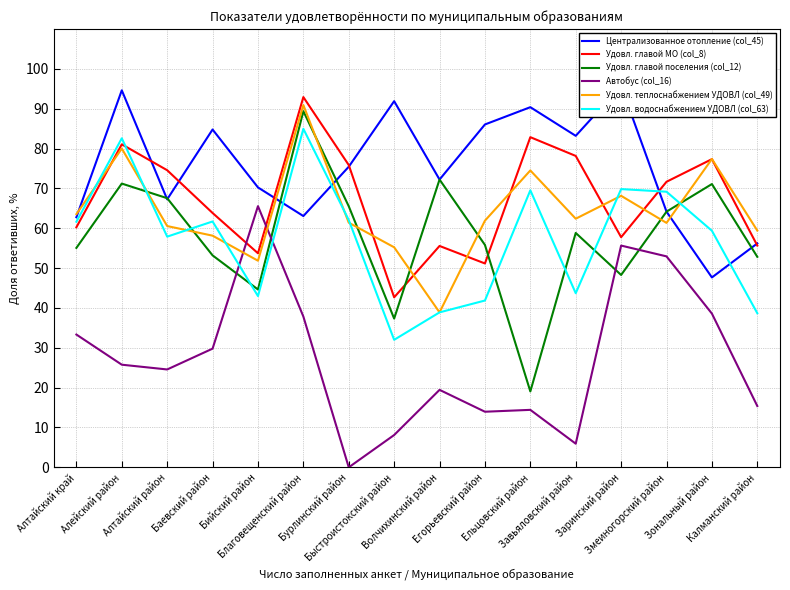

At Волчихинский район, list the series in order from largest to smallest.

Централизованное отопление (col_45), Удовл. главой поселения (col_12), Удовл. главой МО (col_8), Удовл. теплоснабжением УДОВЛ (col_49), Удовл. водоснабжением УДОВЛ (col_63), Автобус (col_16)